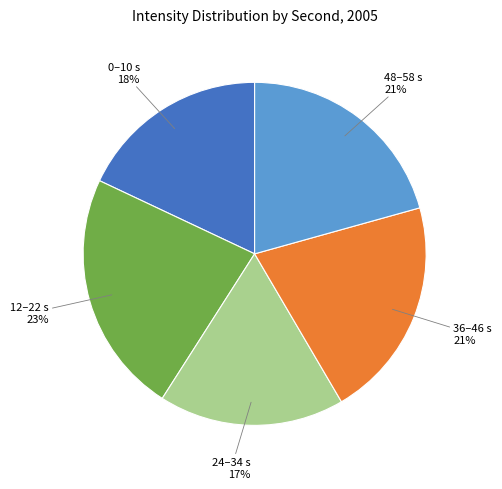

Approximately how many times larger is the value at 48–58 s compared to 12–22 s?

0.9